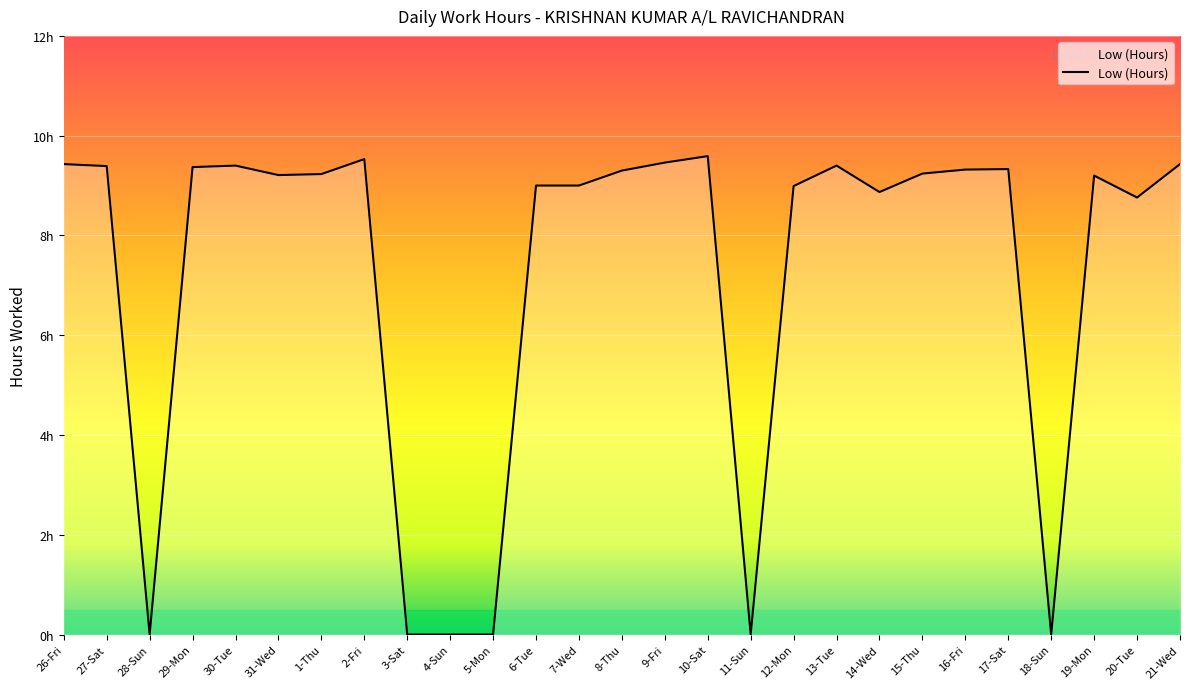

The value at 20-Tue is 8.8. True or false?

True